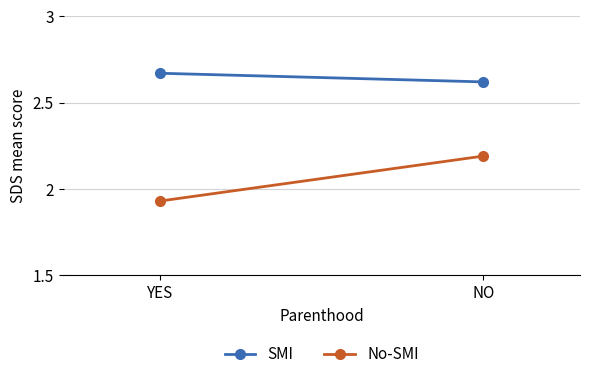

Count the number of categories in the chart.

2